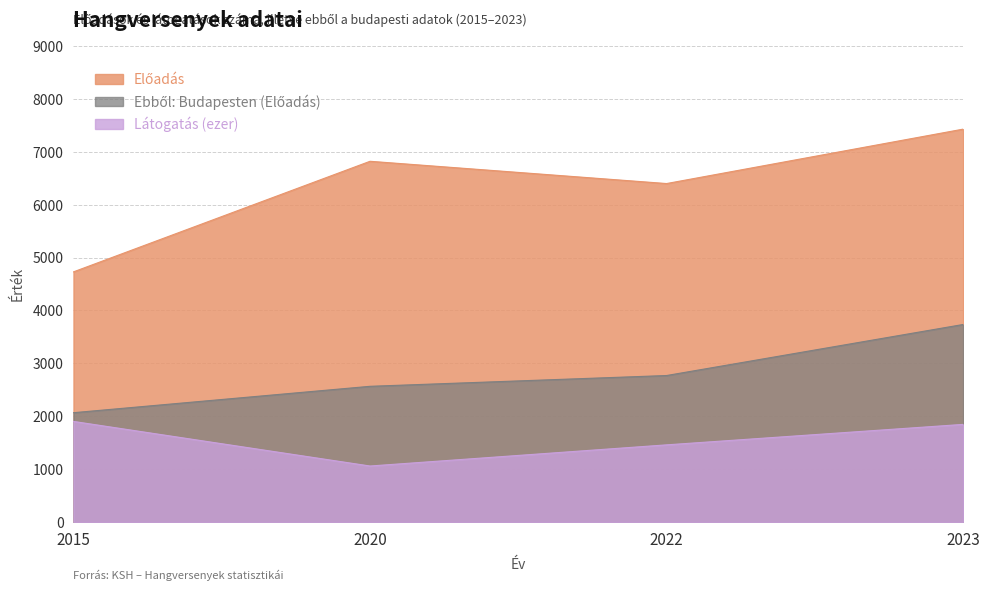

What is the sum of the Előadás values at 2020 and 2022?

13221